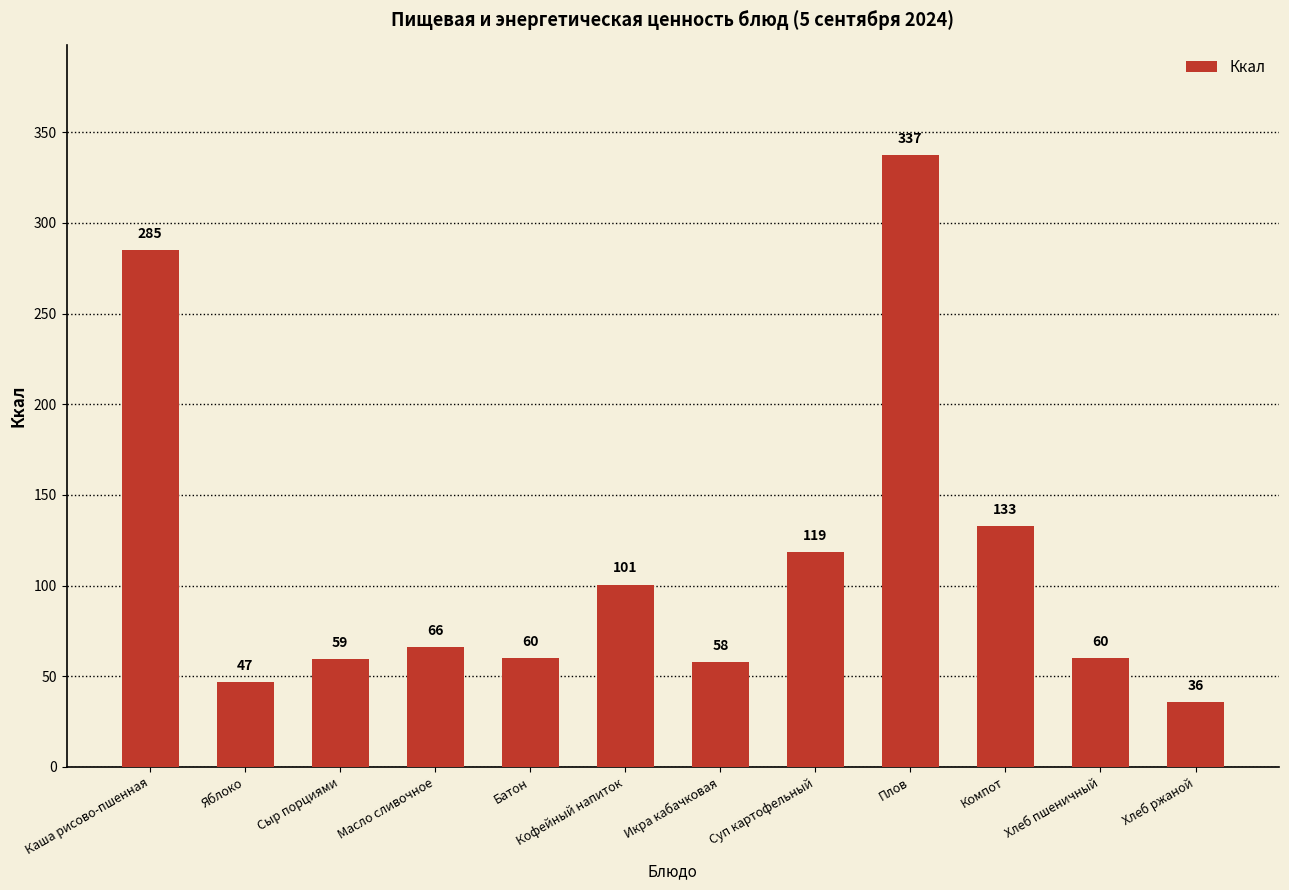

What position from the left is Батон?

5